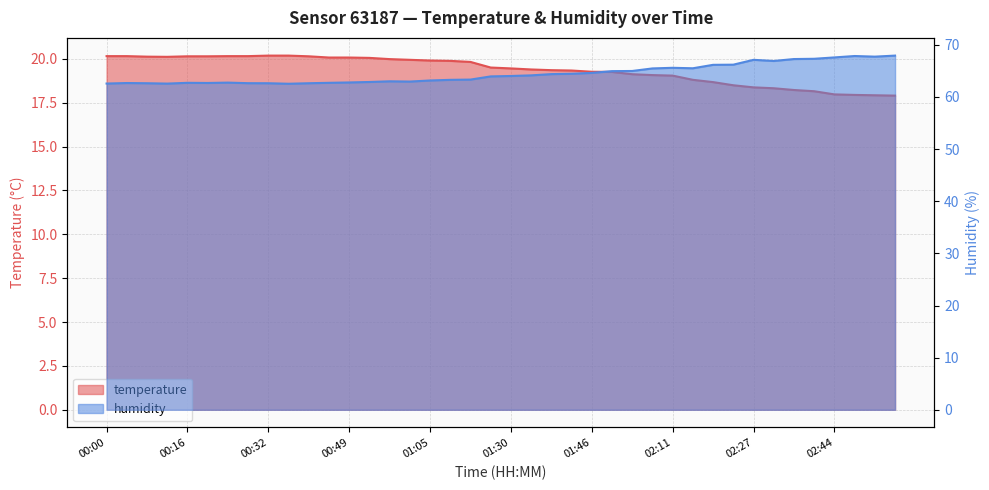

At which label is temperature closest to 19?

02:11